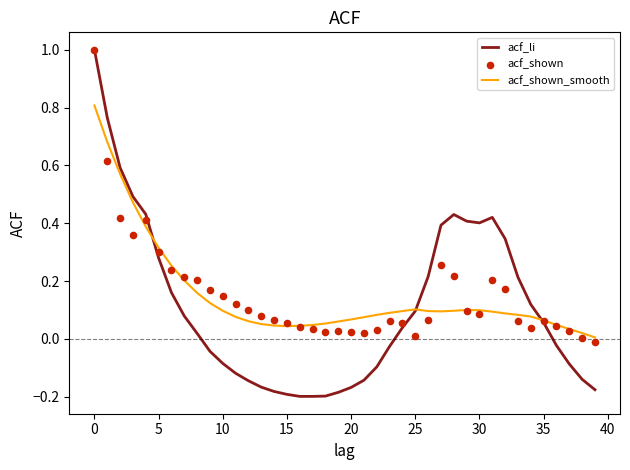

Is it true that acf_li equals -0.3 at 20?

False